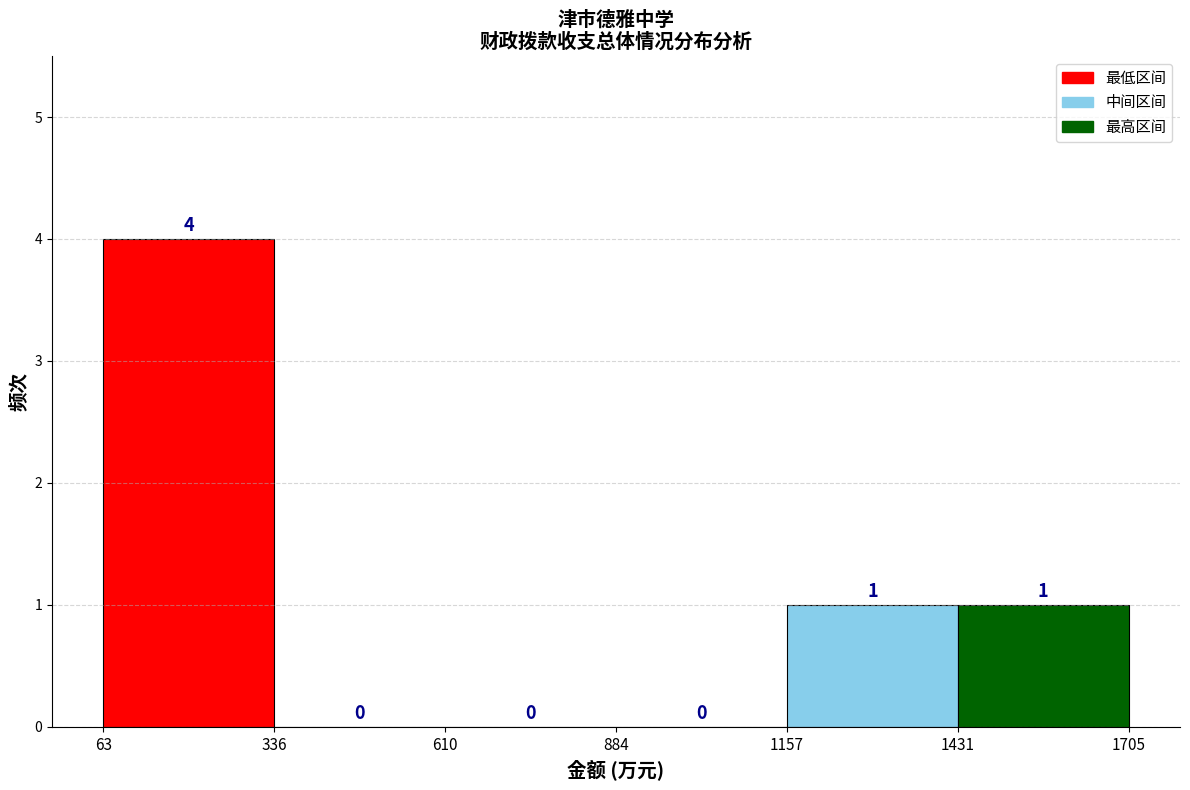

Which range on the x-axis has the tallest bar?

63 to 336